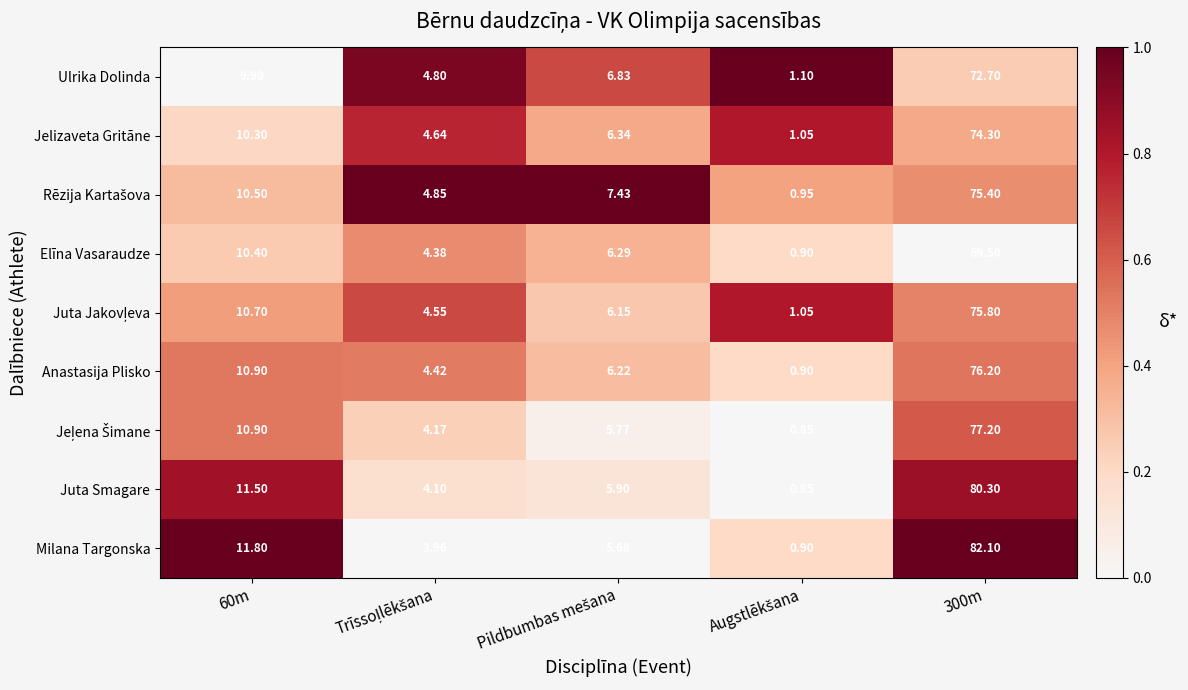

Which series has the largest range (max minus min)?

Milana Targonska